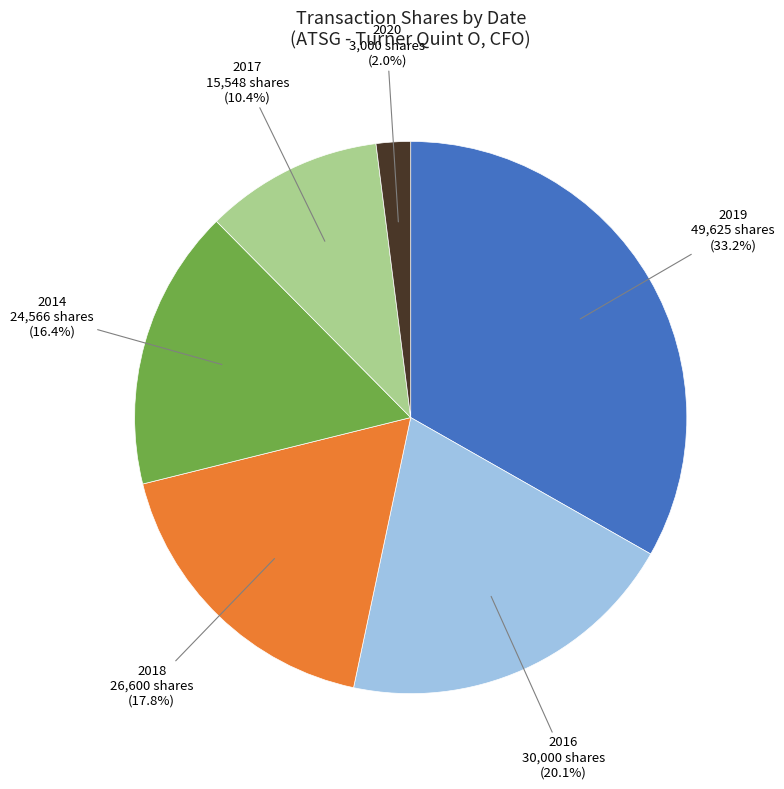

Is there any slice that represents more than half of the pie?

No